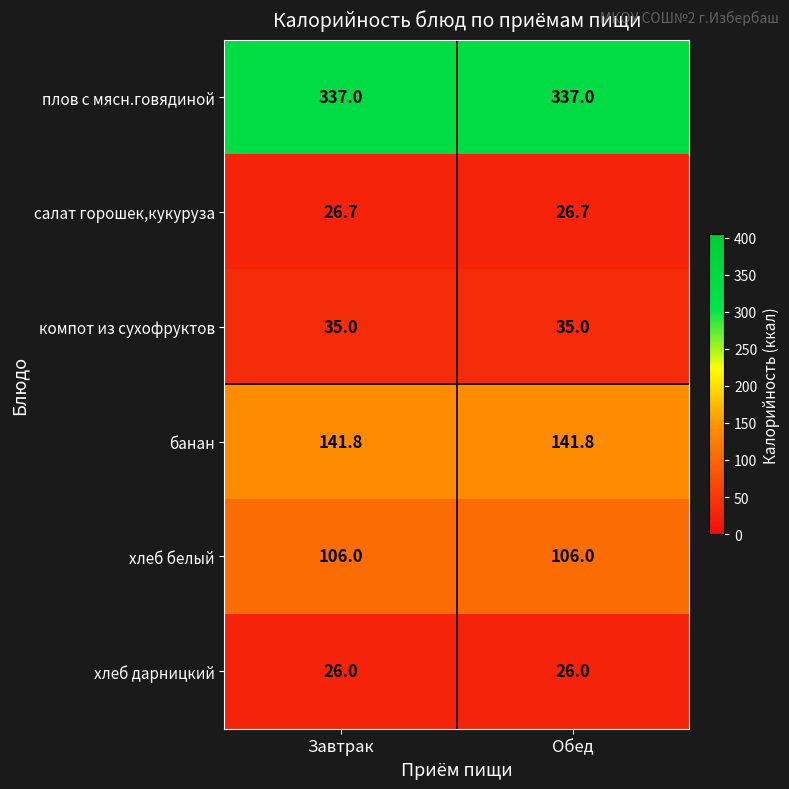

What is the sum of the банан values at Завтрак and Обед?

283.6